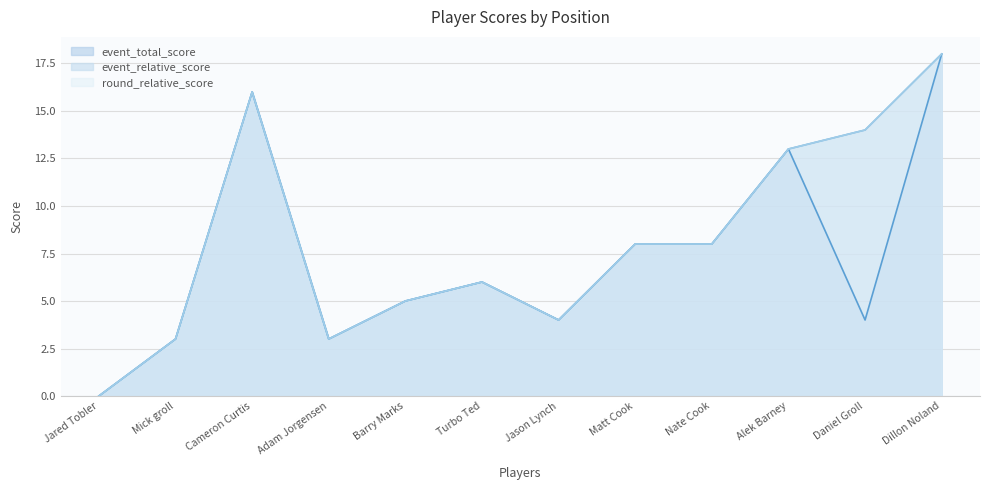

Rank the categories by event_total_score value from lowest to highest.

Jared Tobler, Mick groll, Adam Jorgensen, Jason Lynch, Daniel Groll, Barry Marks, Turbo Ted, Matt Cook, Nate Cook, Alek Barney, Cameron Curtis, Dillon Noland